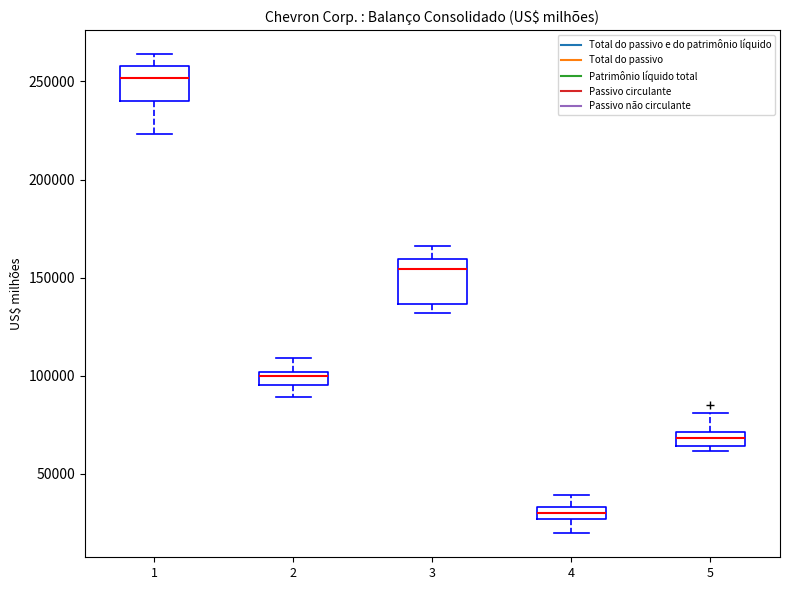

Which box's median line is the highest?

1